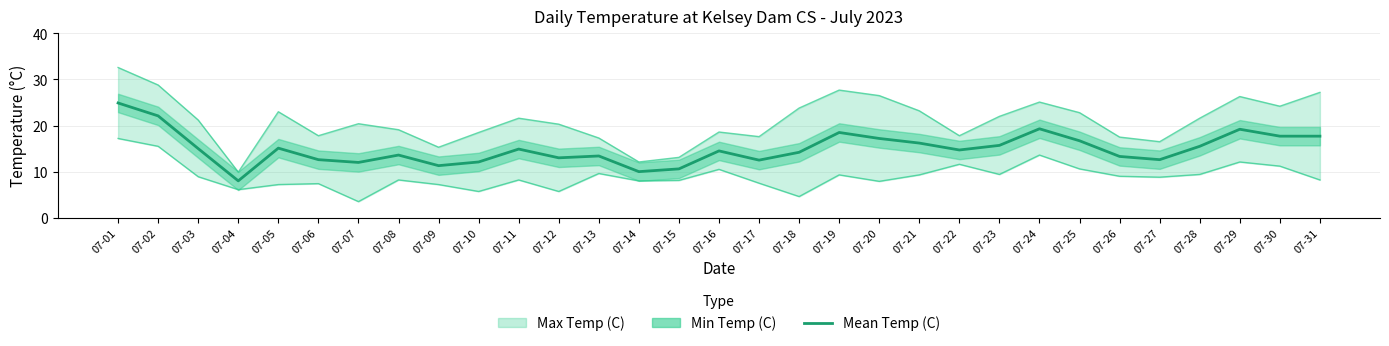

What is the value of the 19th point from the left?

18.5